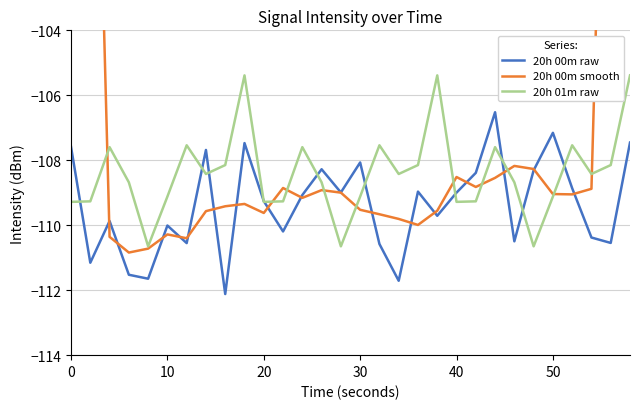

Does the chart have visible grid lines?

Yes